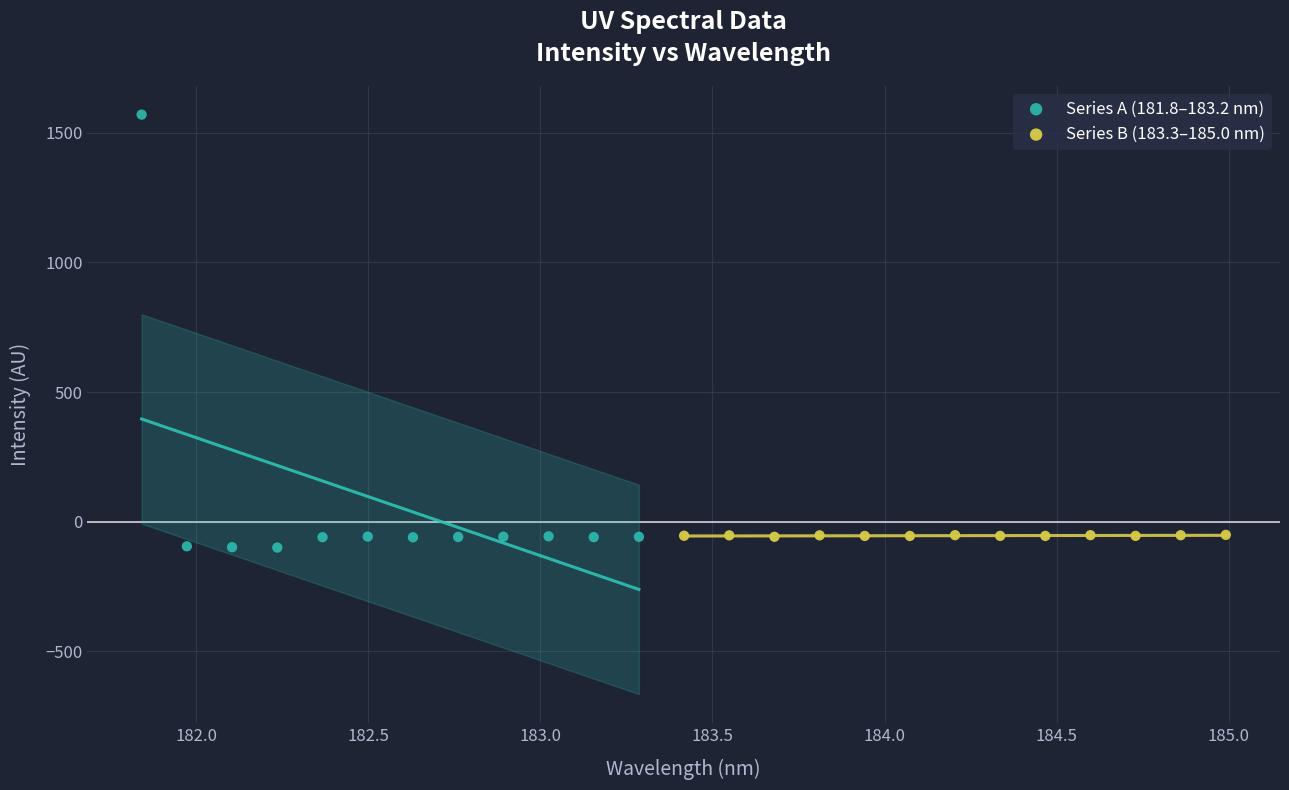

Which series has the widest spread of Y values?

Series A (181.8–183.2 nm)